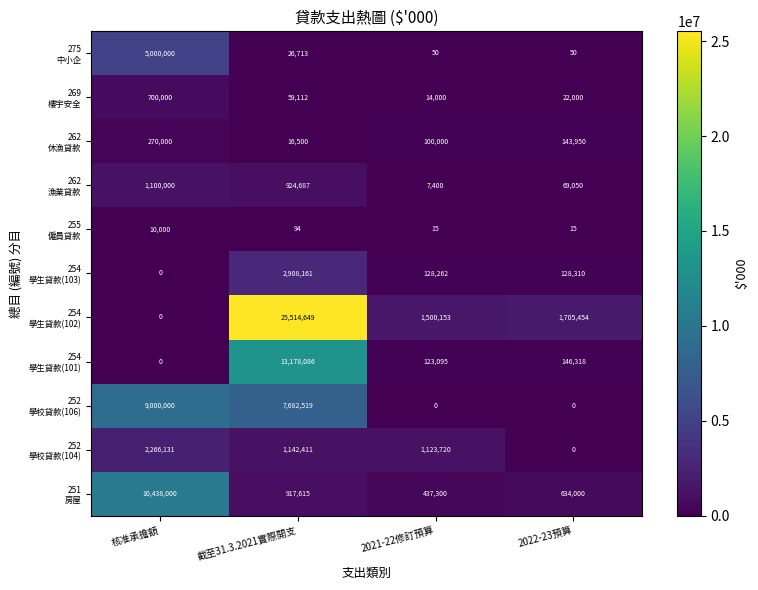

What is the spread (max minus min) of values at 核准承擔額?

10438000